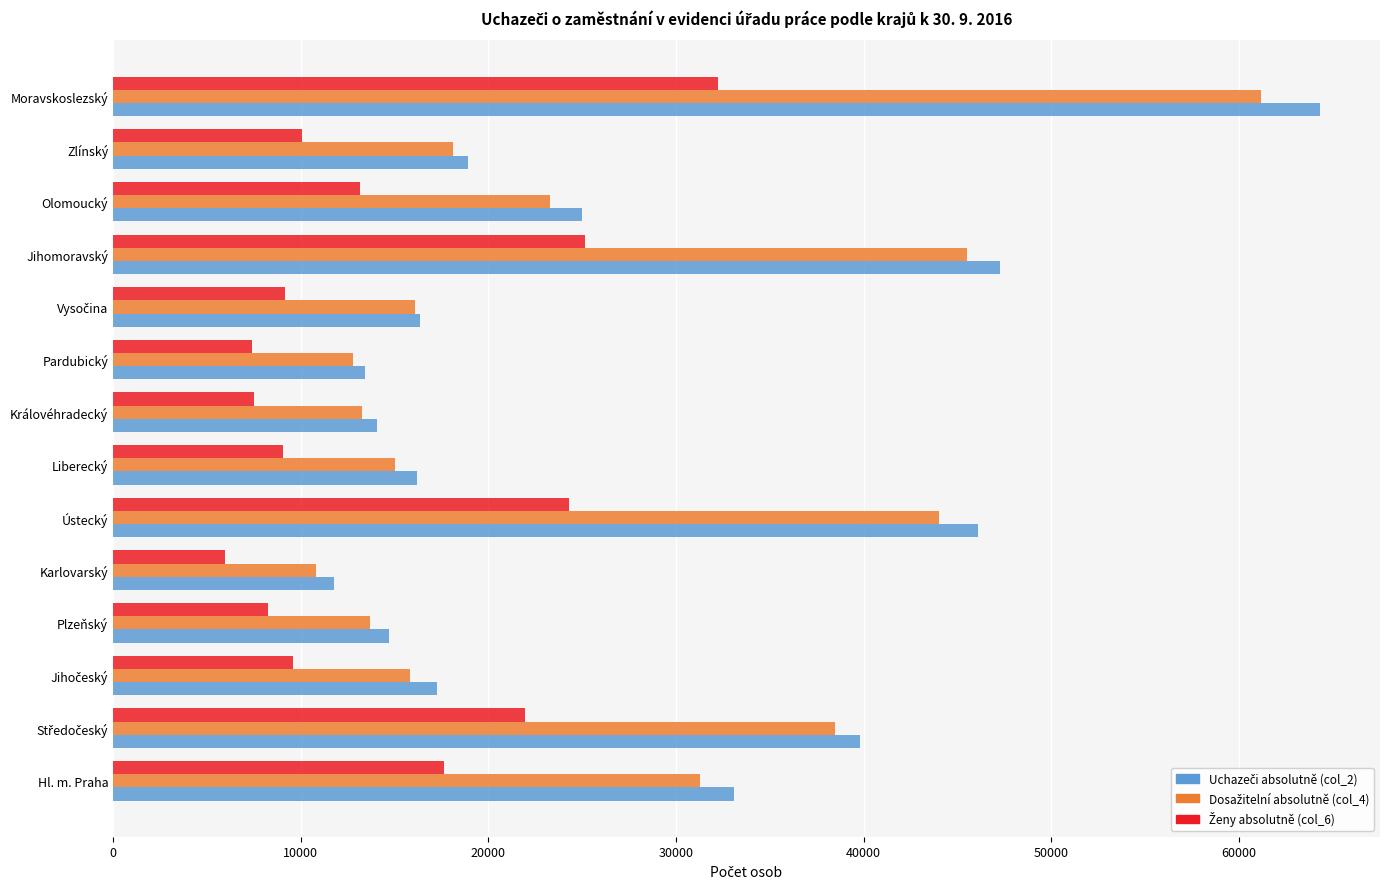

What is the spread (max minus min) of values at Ústecký?

21791